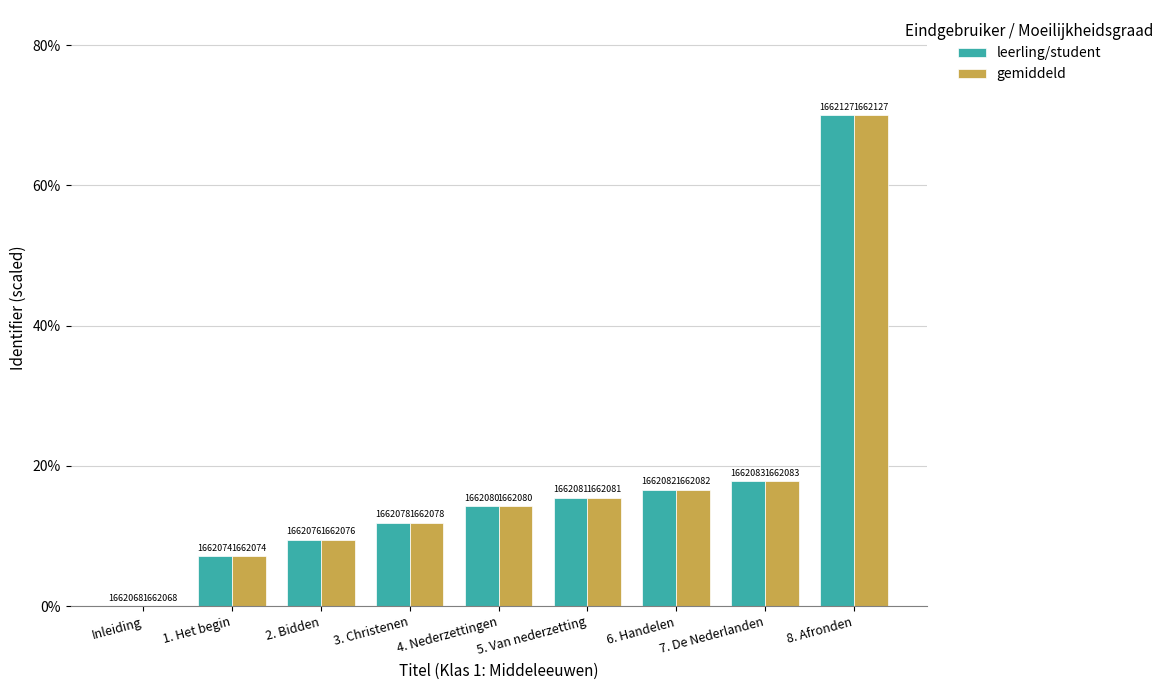

What are all the series names shown in the legend?

leerling/student, gemiddeld